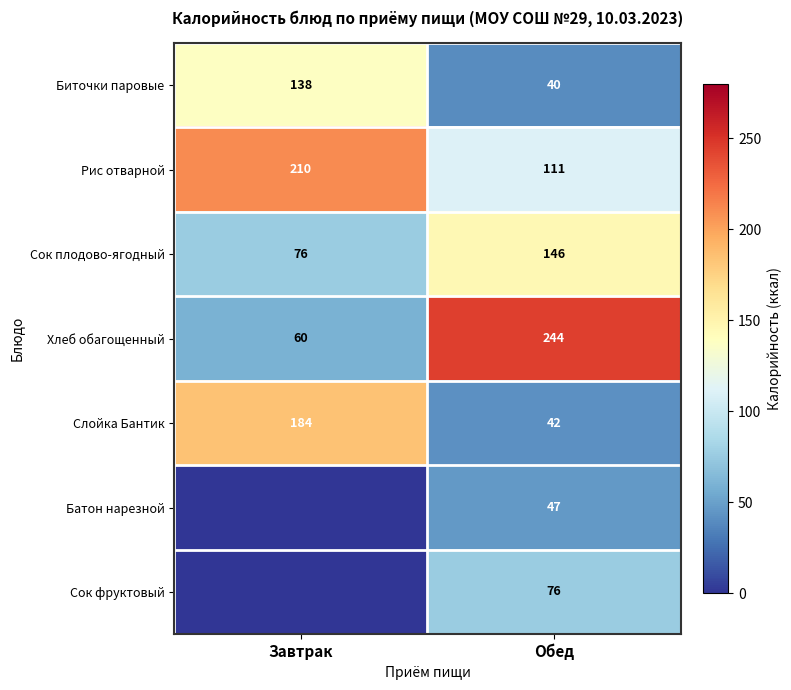

What is the difference between the maximum and minimum values in the Биточки паровые series?

98